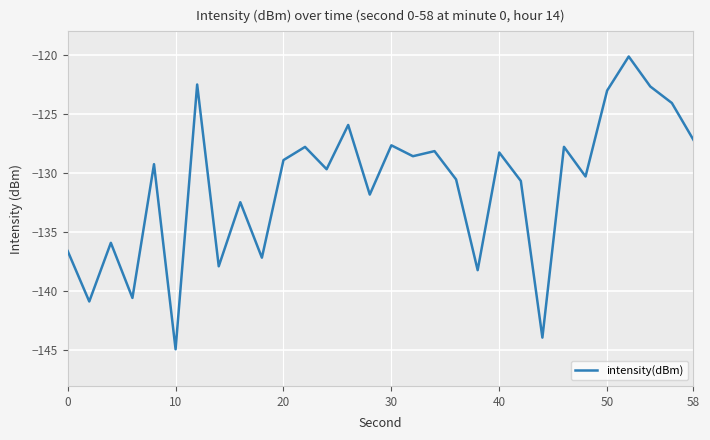

What is the minimum value shown in the chart?

-144.9